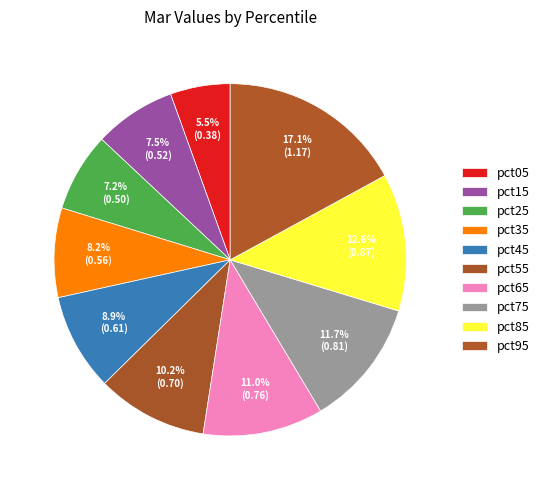

True or false: pct85 accounts for 13% of the total.

True